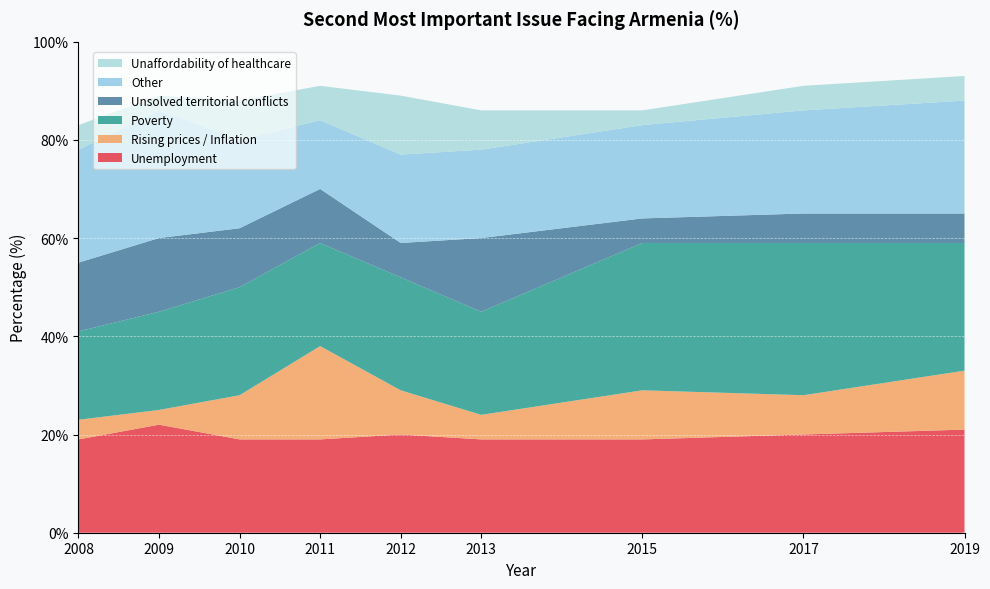

Reading left to right, extract all data points from this chart.

Unemployment: 19	22	19	19	20	19	19	20	21
Rising prices / Inflation: 4	3	9	19	9	5	10	8	12
Poverty: 18	20	22	21	23	21	30	31	26
Unsolved territorial conflicts: 14	15	12	11	7	15	5	6	6
Other: 23	26	18	14	18	18	19	21	23
Unaffordability of healthcare: 5	3	8	7	12	8	3	5	5